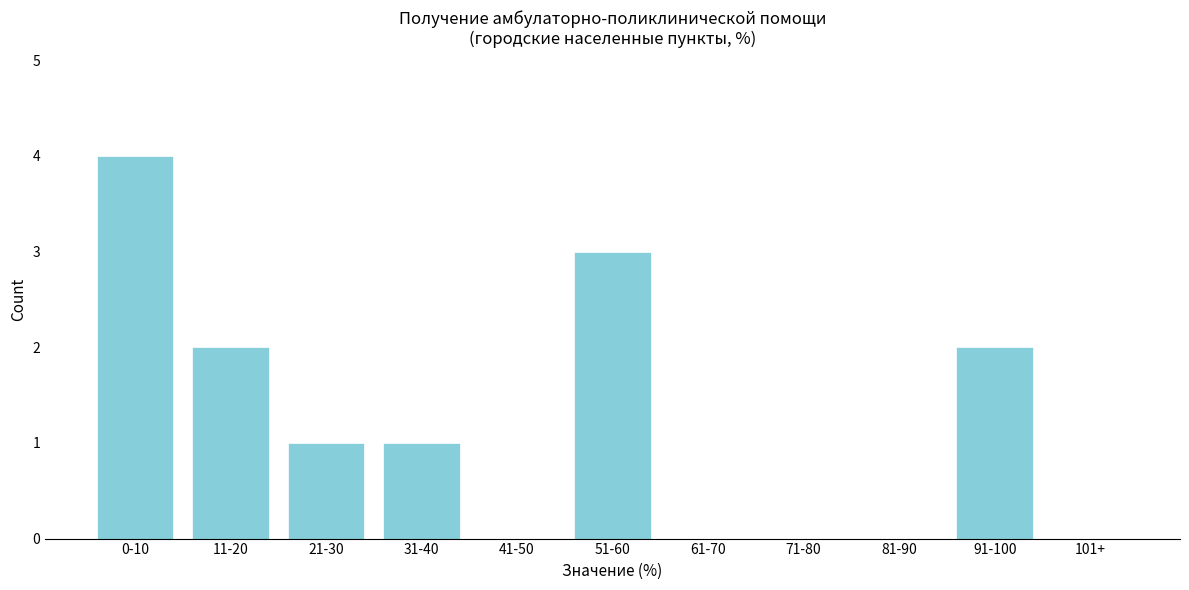

Reading right to left, extract all data points from this chart.

101+=0	91-100=2	81-90=0	71-80=0	61-70=0	51-60=3	41-50=0	31-40=1	21-30=1	11-20=2	0-10=4